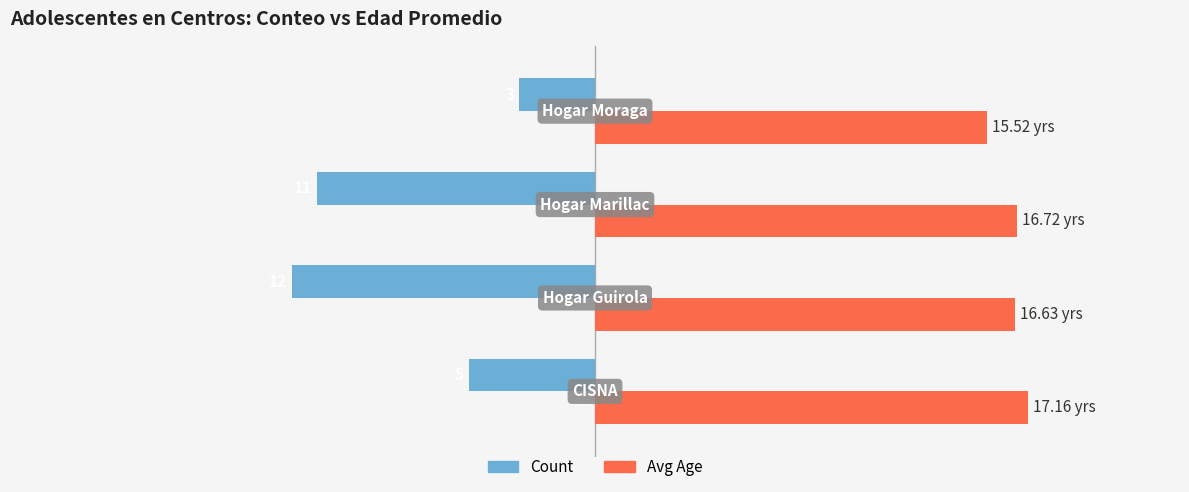

How many data points does each series have?

4